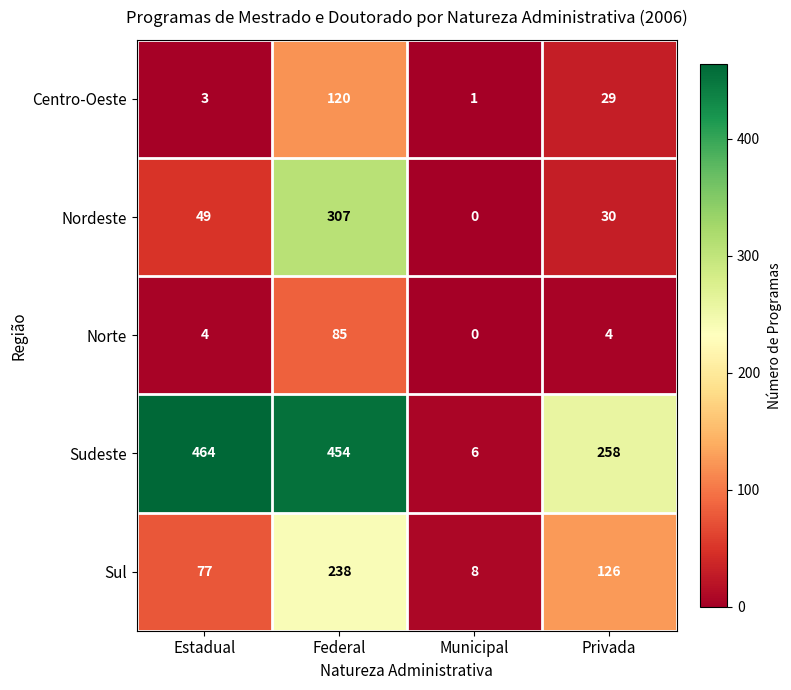

What is the difference between the highest and lowest values at Federal?

369